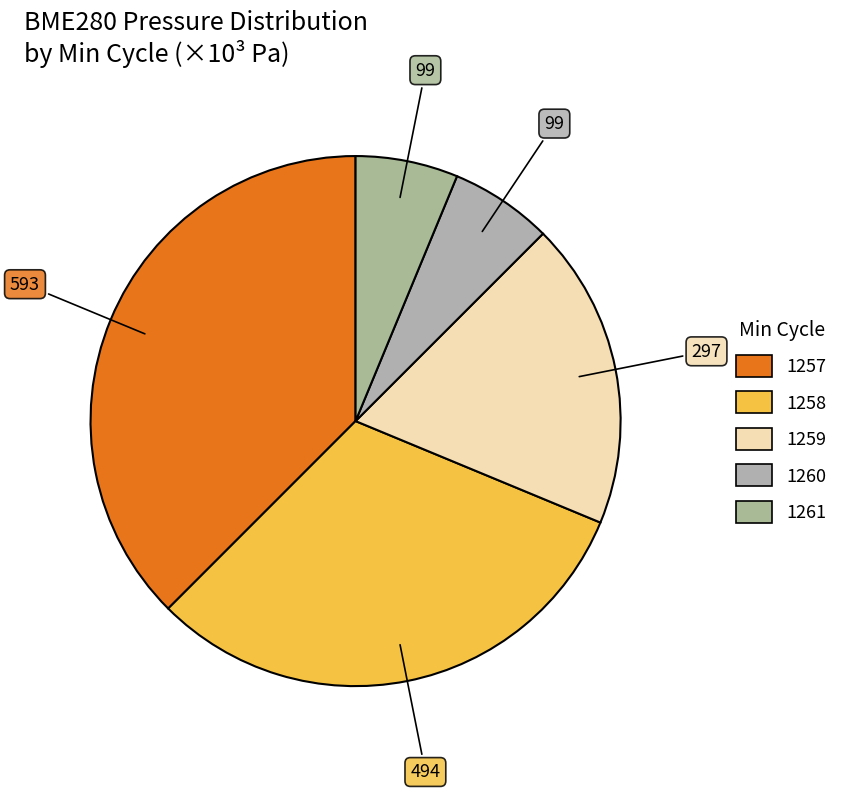

How many slices are in this pie chart?

5